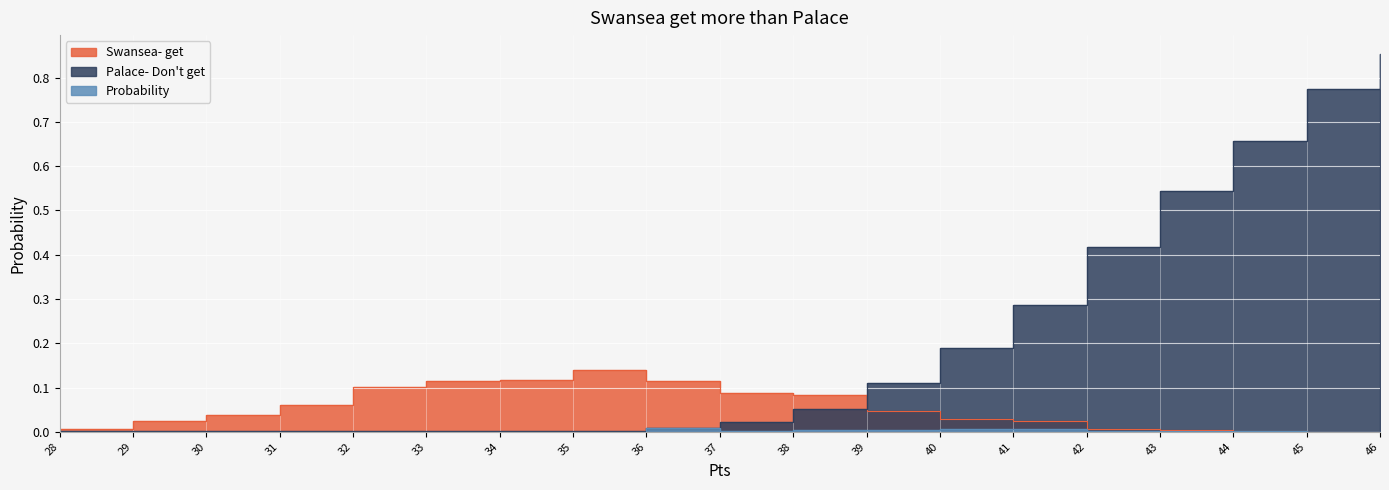

Which has a higher value, 36 or 44?

36